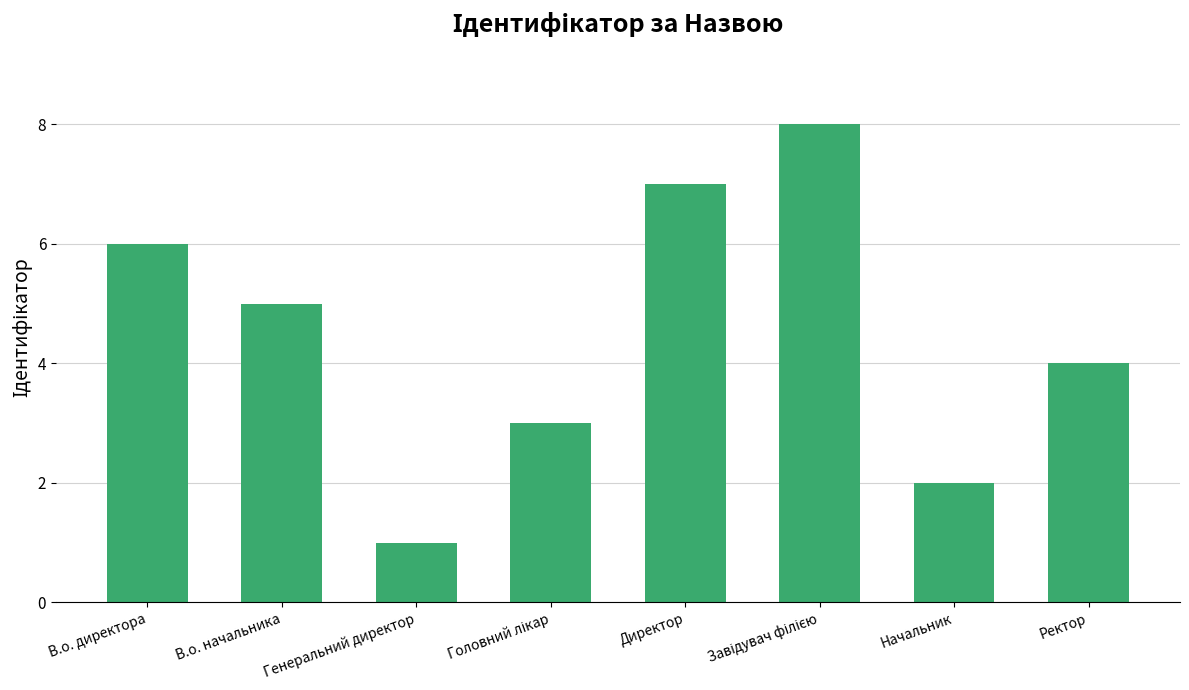

What is the minimum value shown in the chart?

1